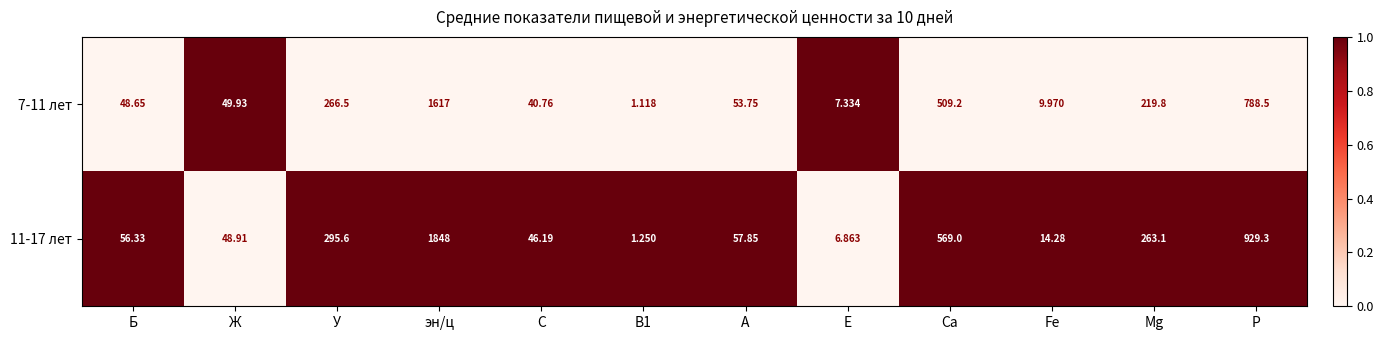

Which category has the lowest value across all series?

В1